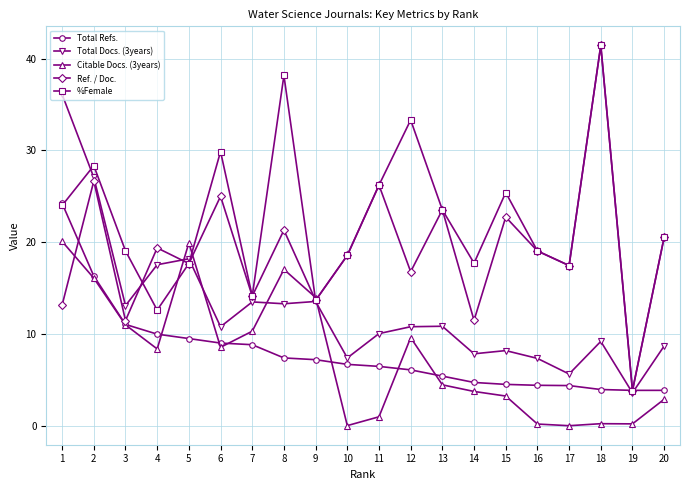

Count the number of categories in the chart.

20